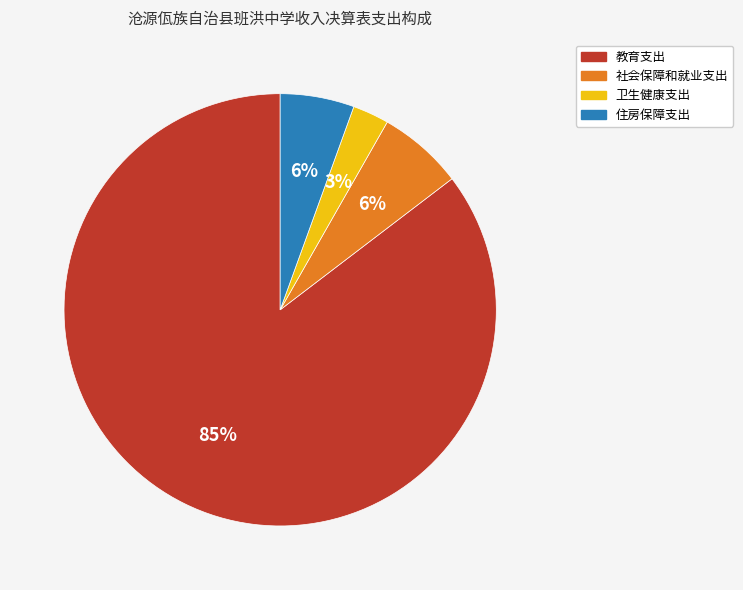

Is the sum of 卫生健康支出 and 教育支出 greater than half?

Yes